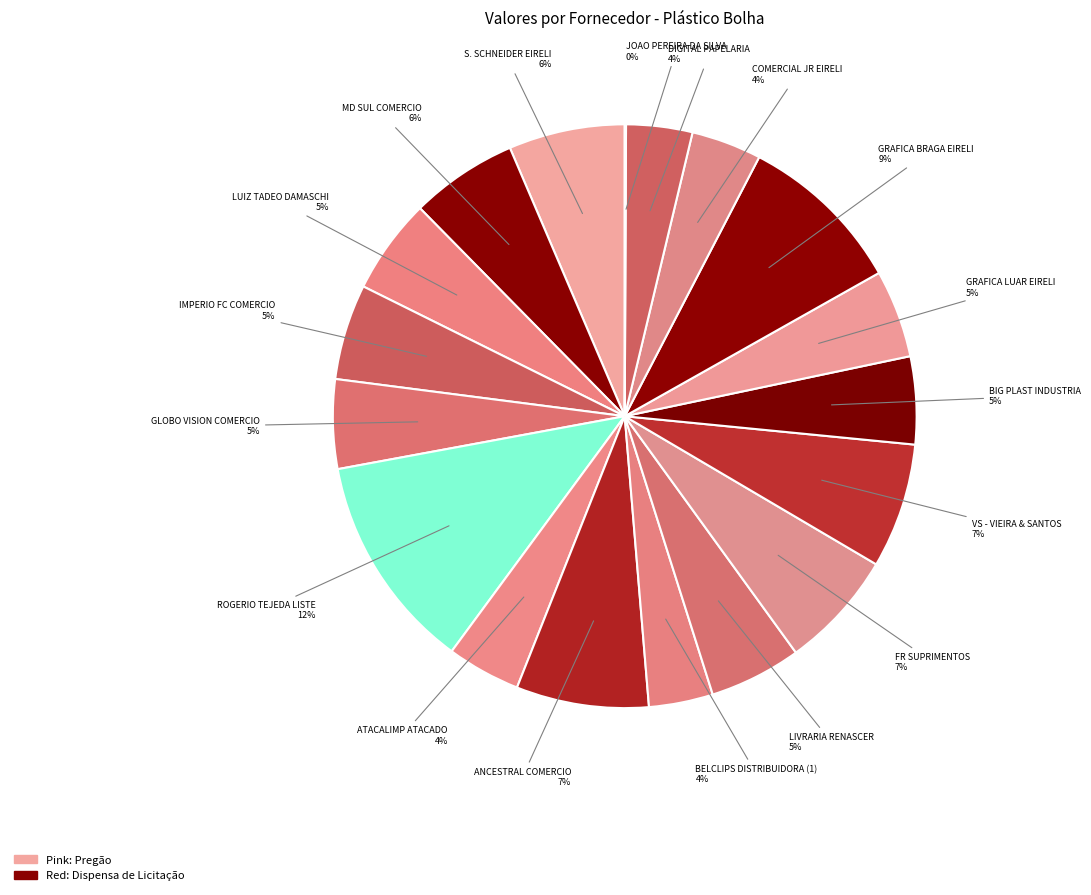

To the nearest percent, what is the average slice percentage?

6%